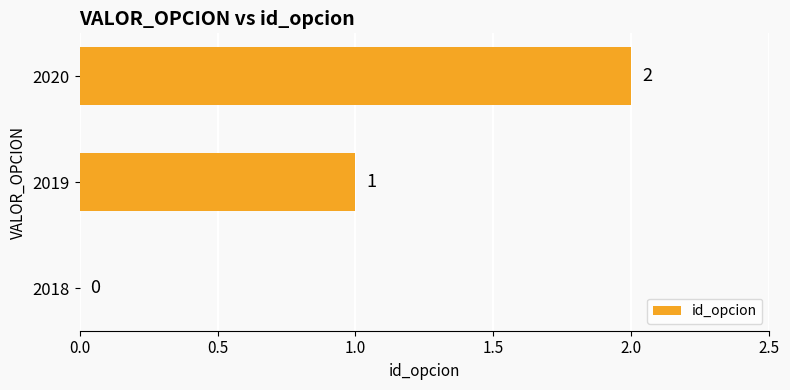

Between 2018 and 2019, which is larger?

2019